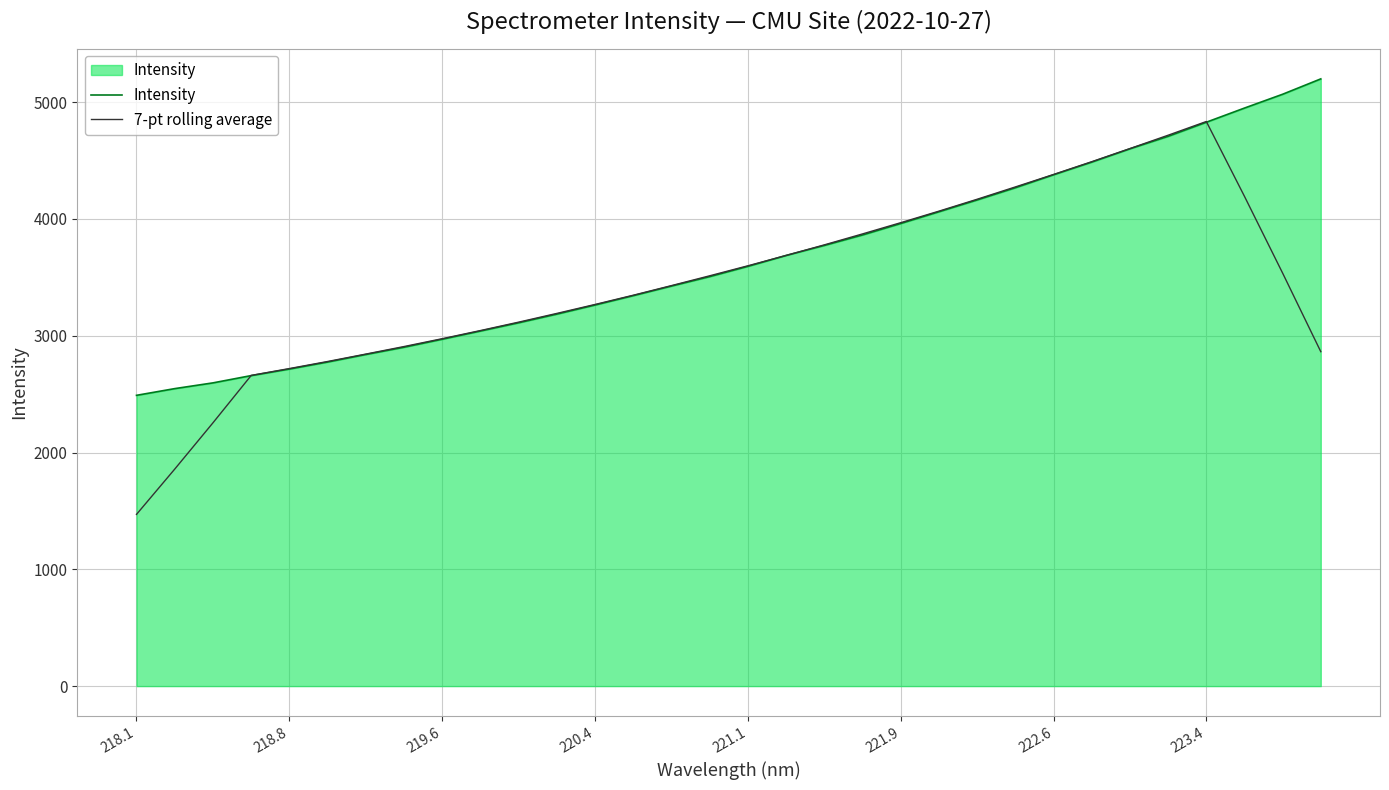

Rank the series by their average value, from highest to lowest.

Intensity, 7-pt rolling average